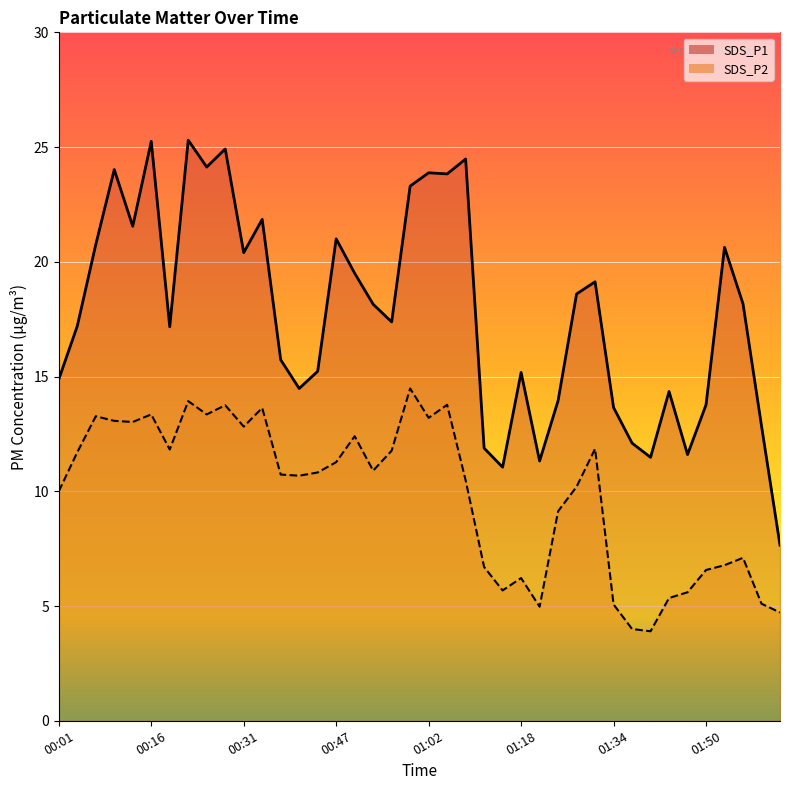

Reading left to right, extract all data points from this chart.

SDS_P1: 00:01=14.9	00:04=17.2	00:07=20.8	00:10=24.0	00:13=21.6	00:16=25.2	00:19=17.2	00:22=25.3	00:25=24.1	00:28=24.9	00:31=20.4	00:35=21.9	00:38=15.7	00:41=14.5	00:44=15.2	00:47=21.0	00:50=19.5	00:53=18.1	00:56=17.4	00:59=23.3	01:02=23.9	01:06=23.8	01:09=24.5	01:12=11.9	01:15=11.1	01:18=15.2	01:22=11.3	01:25=13.9	01:28=18.6	01:31=19.1	01:34=13.7	01:38=12.1	01:41=11.5	01:44=14.3	01:47=11.6	01:50=13.8	01:53=20.6	01:56=18.2	02:00=12.8	02:03=7.7
SDS_P2: 00:01=10.0	00:04=11.7	00:07=13.3	00:10=13.1	00:13=13.0	00:16=13.3	00:19=11.8	00:22=13.9	00:25=13.3	00:28=13.8	00:31=12.8	00:35=13.6	00:38=10.7	00:41=10.7	00:44=10.8	00:47=11.3	00:50=12.4	00:53=10.9	00:56=11.8	00:59=14.5	01:02=13.2	01:06=13.8	01:09=10.5	01:12=6.7	01:15=5.7	01:18=6.2	01:22=5.0	01:25=9.1	01:28=10.2	01:31=11.8	01:34=5.1	01:38=4.0	01:41=3.9	01:44=5.3	01:47=5.6	01:50=6.6	01:53=6.8	01:56=7.1	02:00=5.1	02:03=4.7